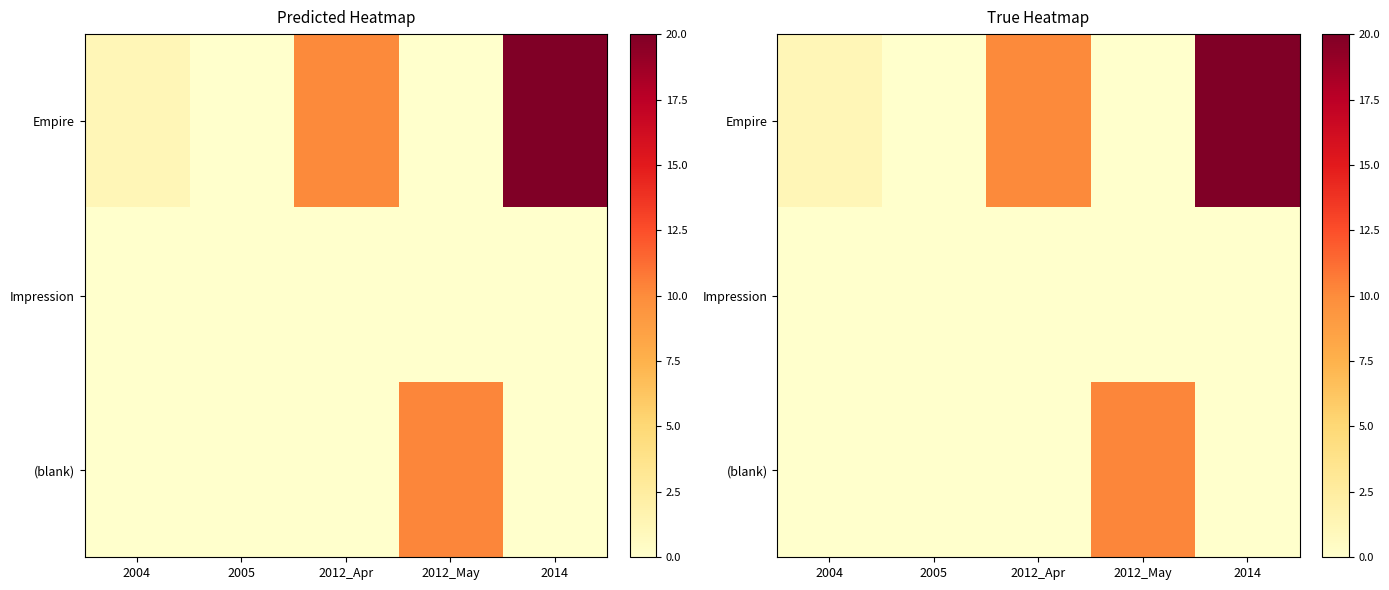

Which has a higher value, 2014 or 2012_Apr?

2014